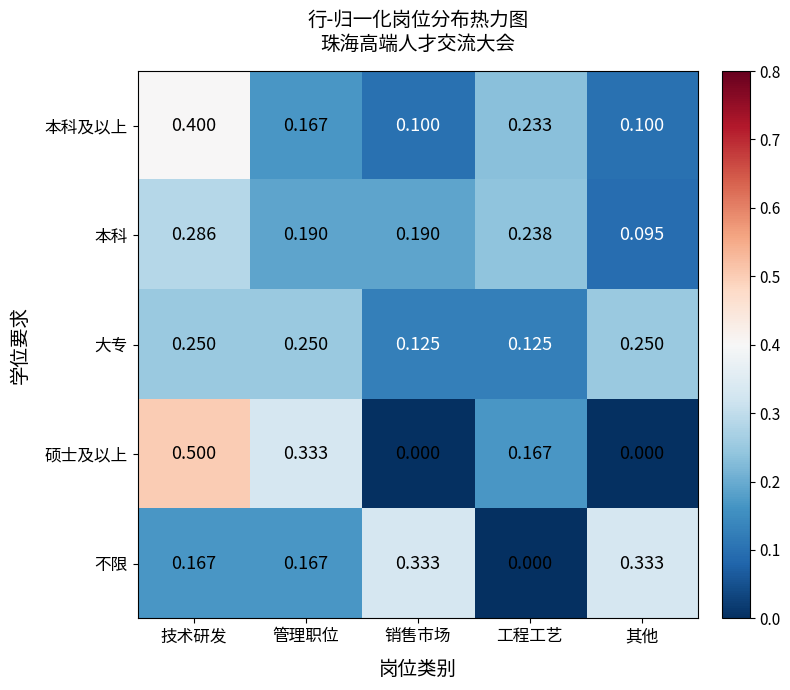

At 其他, list the series in order from smallest to largest.

硕士及以上, 本科, 本科及以上, 大专, 不限